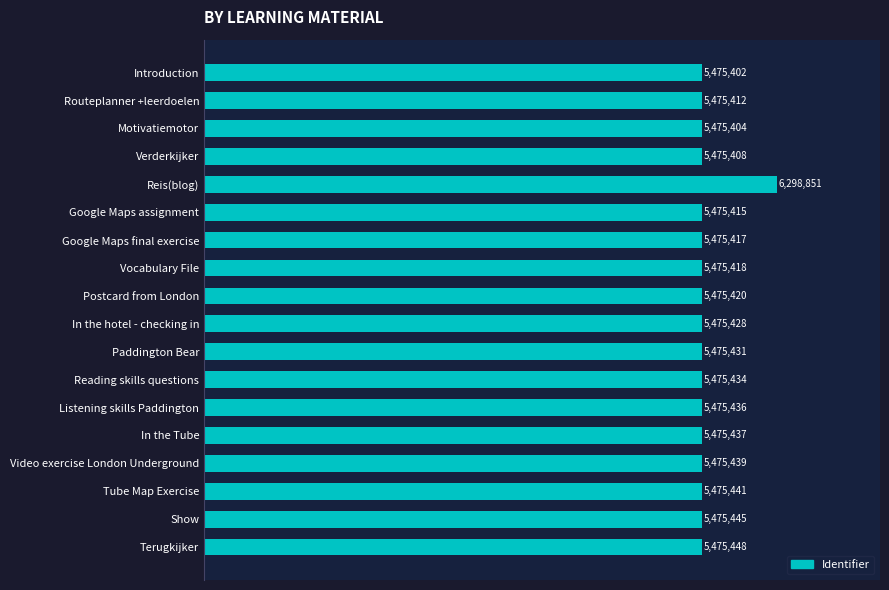

Are the bars horizontal?

Yes